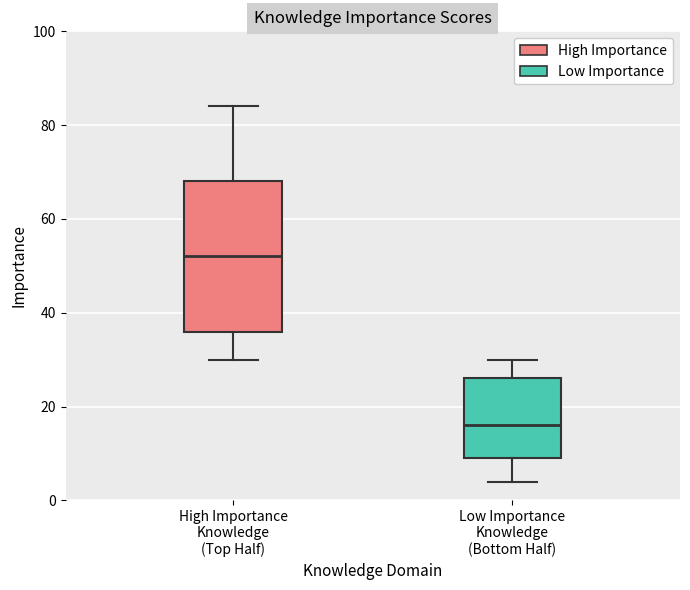

Reading left to right, read every box against the y-axis: the position of its median line, the range the box covers, and the ends of its whiskers. The values are not printed on the chart, so give them approximately, as read against the axis.

High Importance Knowledge (Top Half): median 52, box 36 to 68, whiskers 30 to 84
Low Importance Knowledge (Bottom Half): median 16, box 10 to 26, whiskers 4 to 30